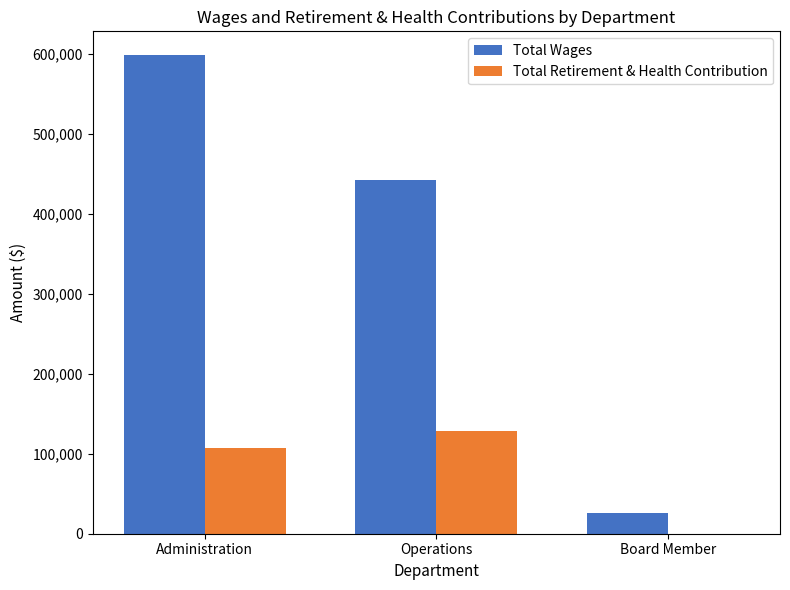

At which category is the sum across all series the highest?

Administration